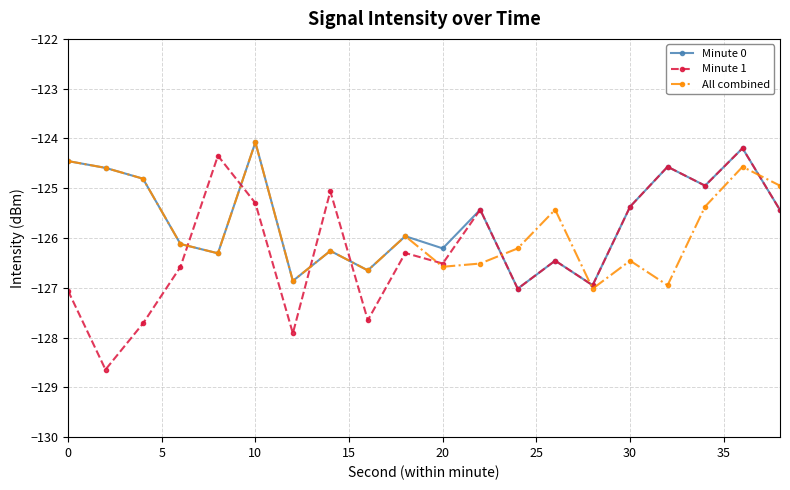

How many lines are shown in the chart?

3